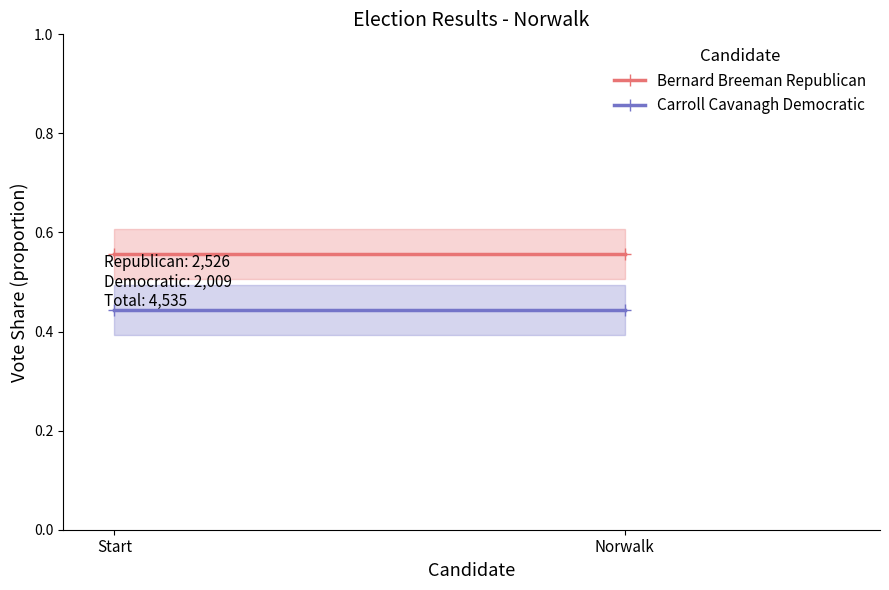

List the series in order of their overall mean, lowest first.

Carroll Cavanagh Democratic, Bernard Breeman Republican